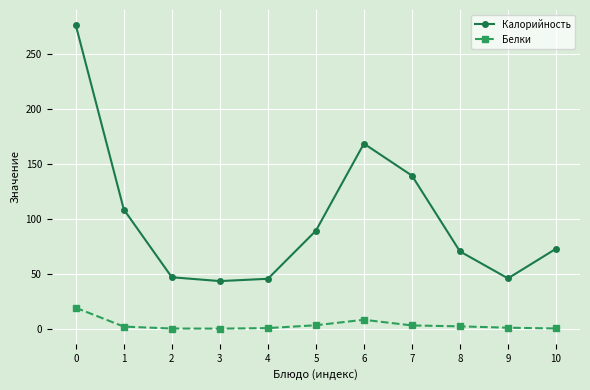

What is the approximate value of Калорийность at 8?

70.5